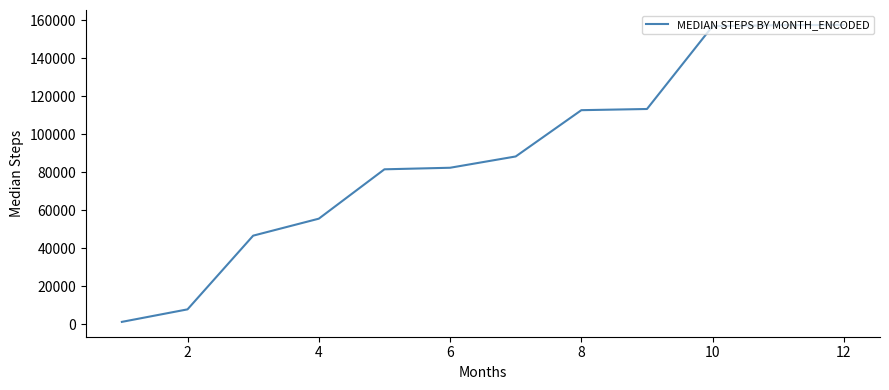

What is the maximum value shown in the chart?

157598